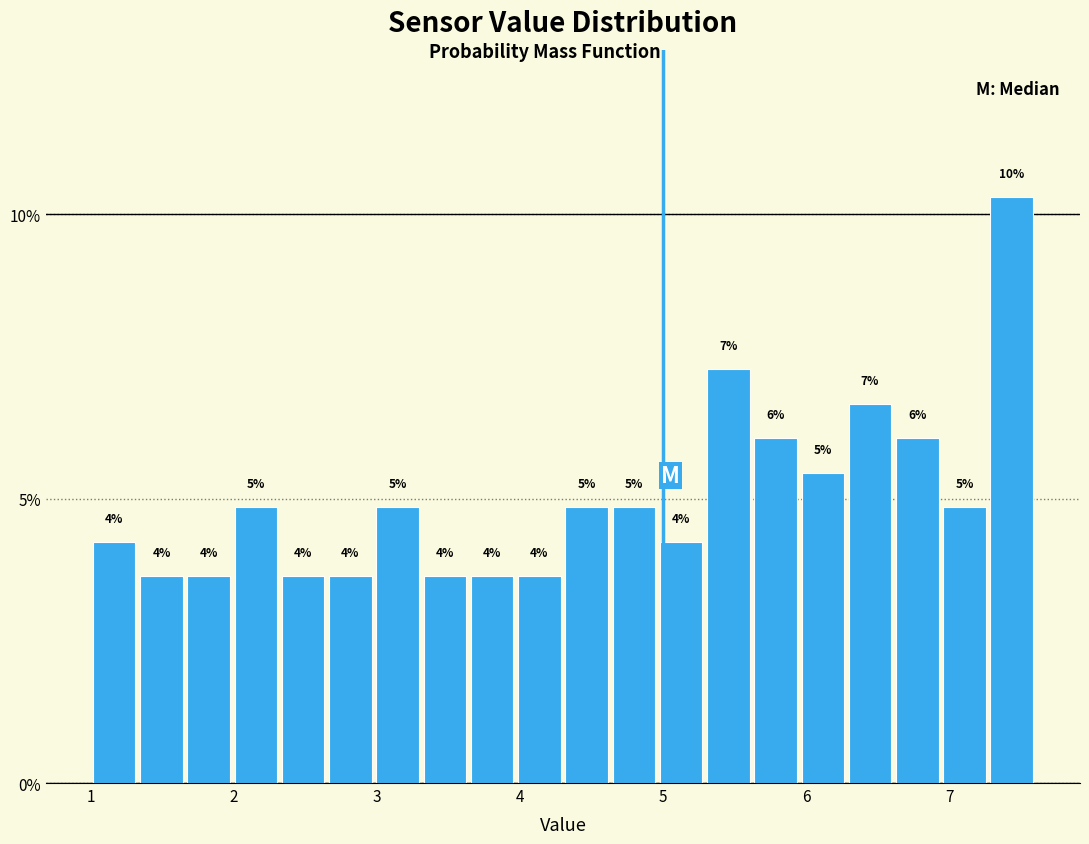

Around what value on the x-axis is the tallest bar? Give the approximate position of its centre, as read against the axis.

7.4